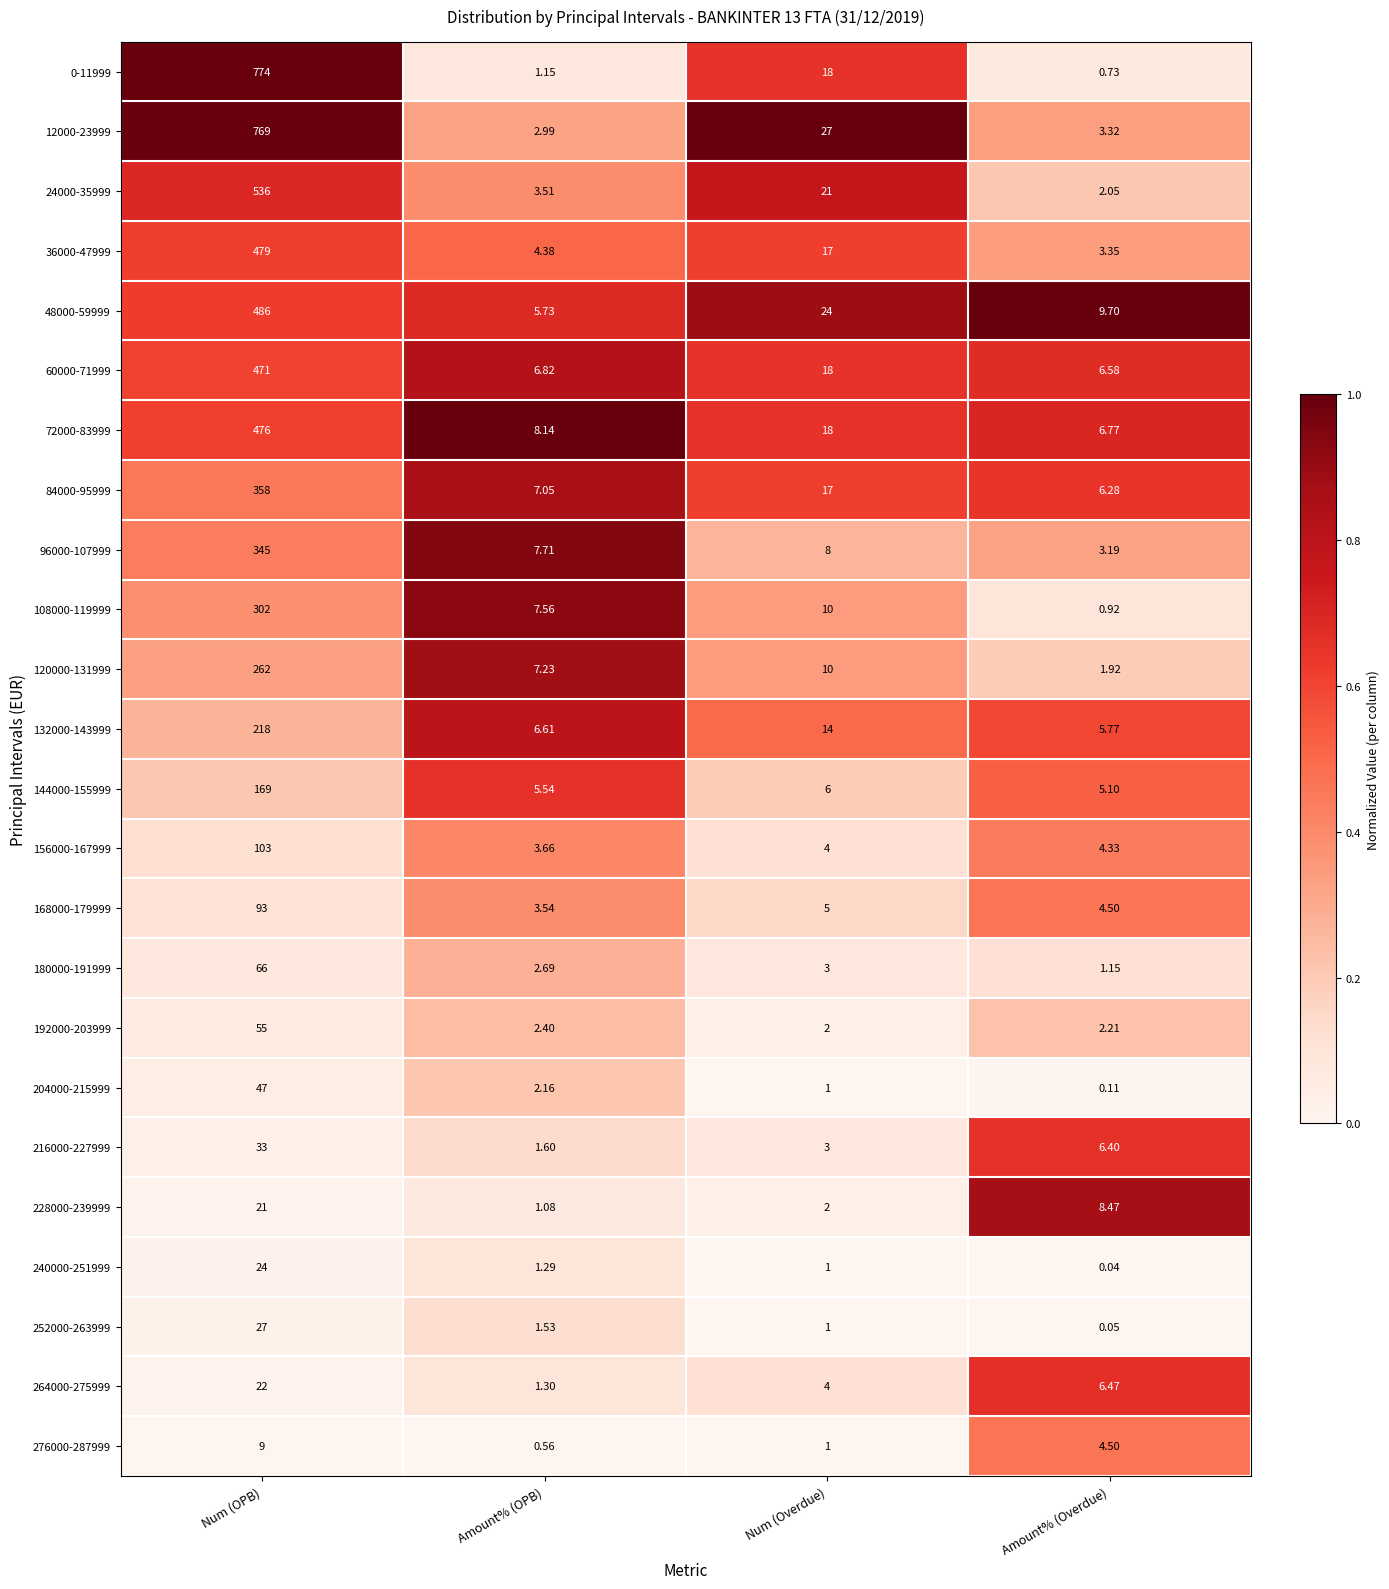

At which label does 0-11999 first exceed 18?

Num (OPB)